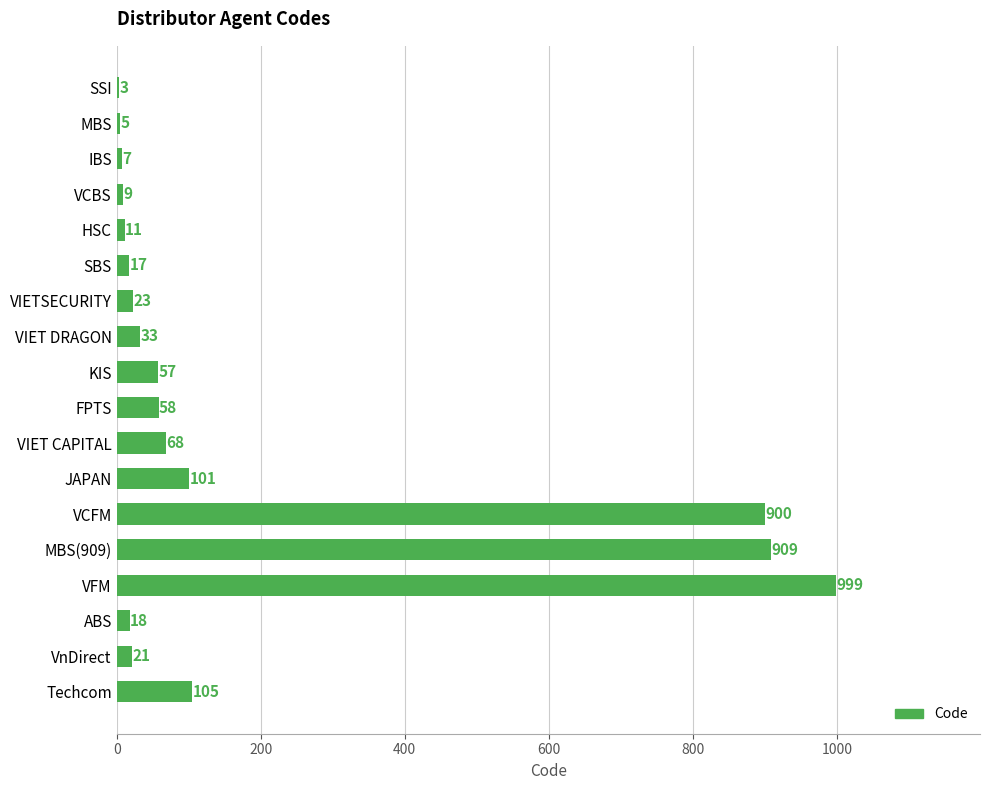

Reading top to bottom, extract all data points from this chart.

SSI=3	MBS=5	IBS=7	VCBS=9	HSC=11	SBS=17	VIETSECURITY=23	VIET DRAGON=33	KIS=57	FPTS=58	VIET CAPITAL=68	JAPAN=101	VCFM=900	MBS(909)=909	VFM=999	ABS=18	VnDirect=21	Techcom=105